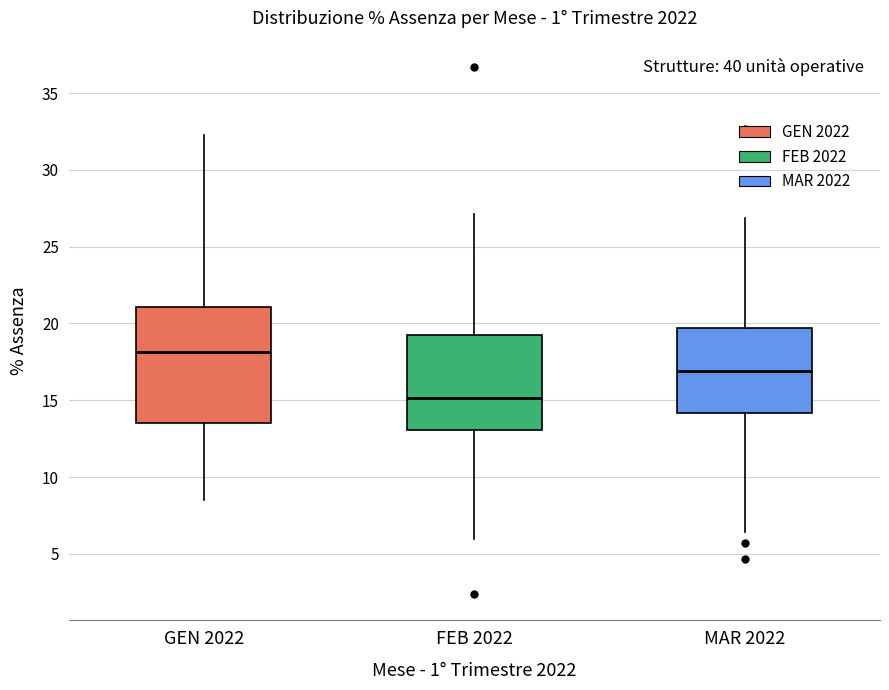

Which box is the tallest, from its lower edge to its upper edge?

GEN 2022